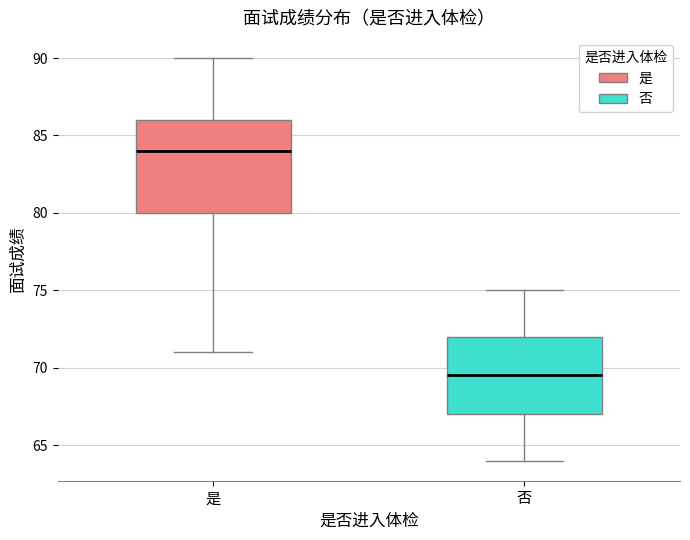

Where does the upper whisker of the box for 否 end on the y-axis? The values are not printed on the chart, so give them approximately, as read against the axis.

75.0